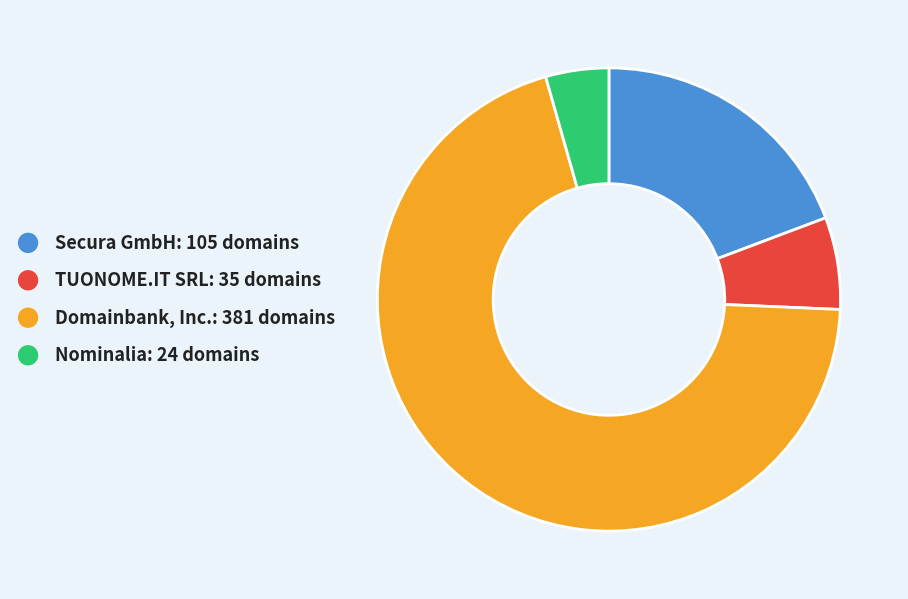

Is the sum of TUONOME.IT SRL: 35 domains and Nominalia: 24 domains greater than half?

No